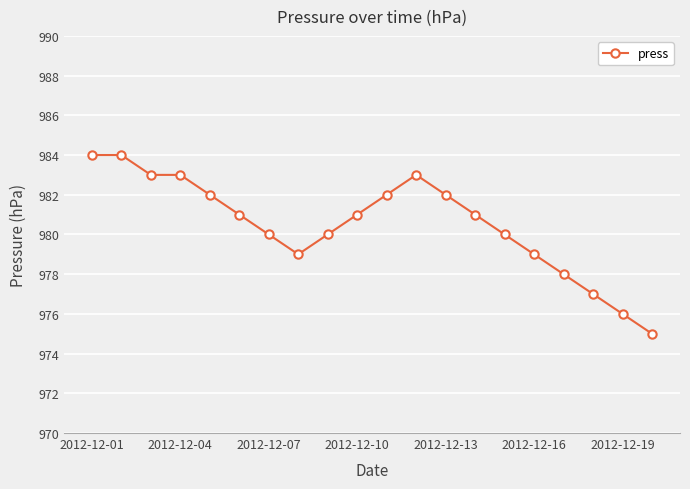

True or false: there are more than 0 points higher than both neighbors.

True